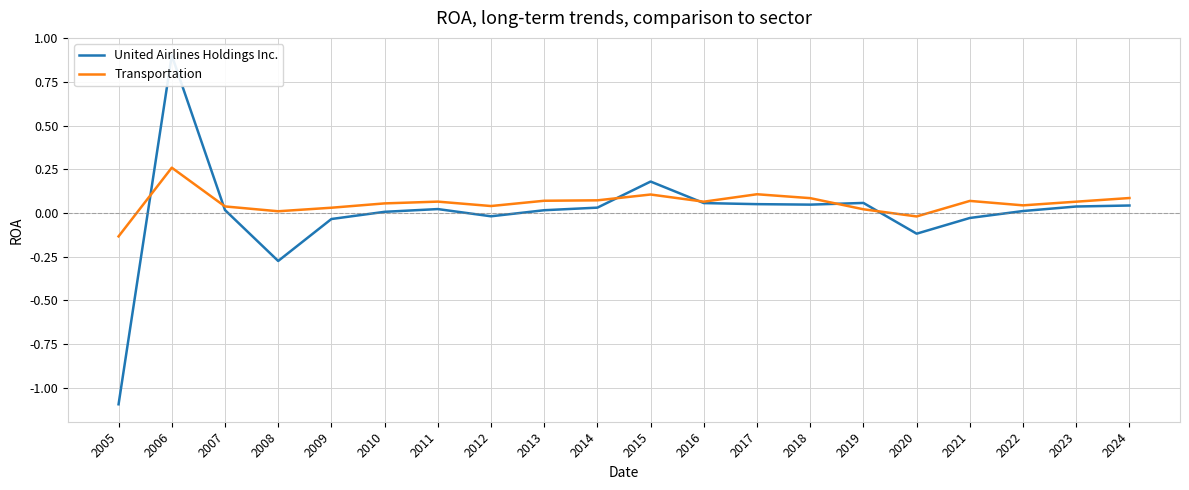

How many intersections are there between Transportation and United Airlines Holdings Inc.?

6